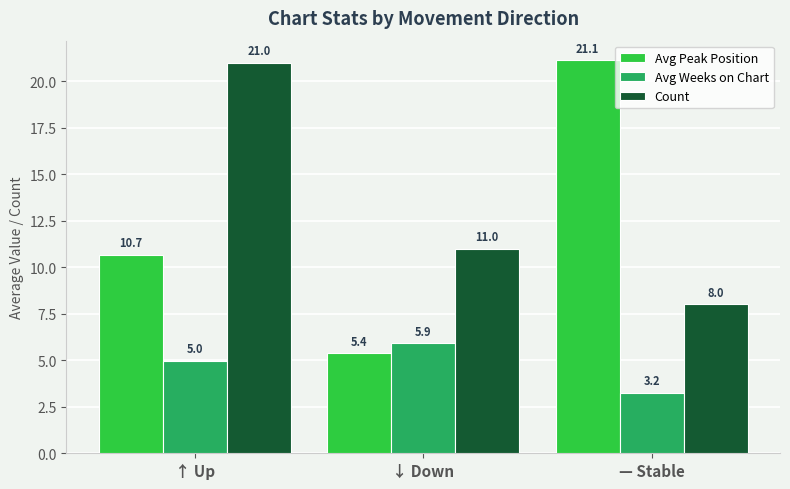

Which series has the largest total across all categories?

Count